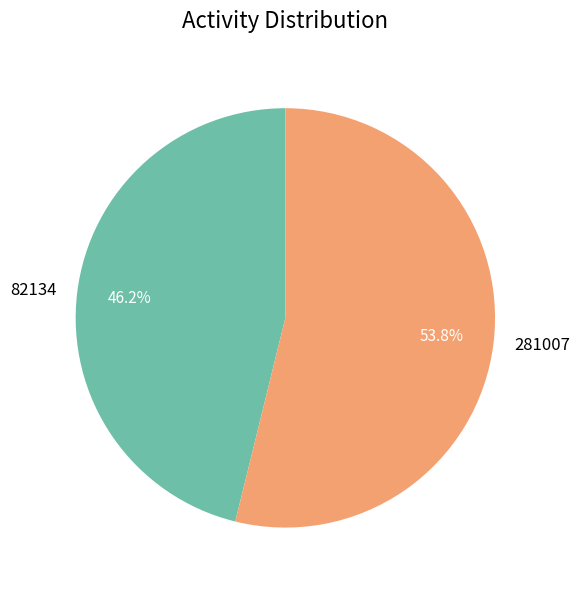

To the nearest percent, what portion does 82134 represent?

46%